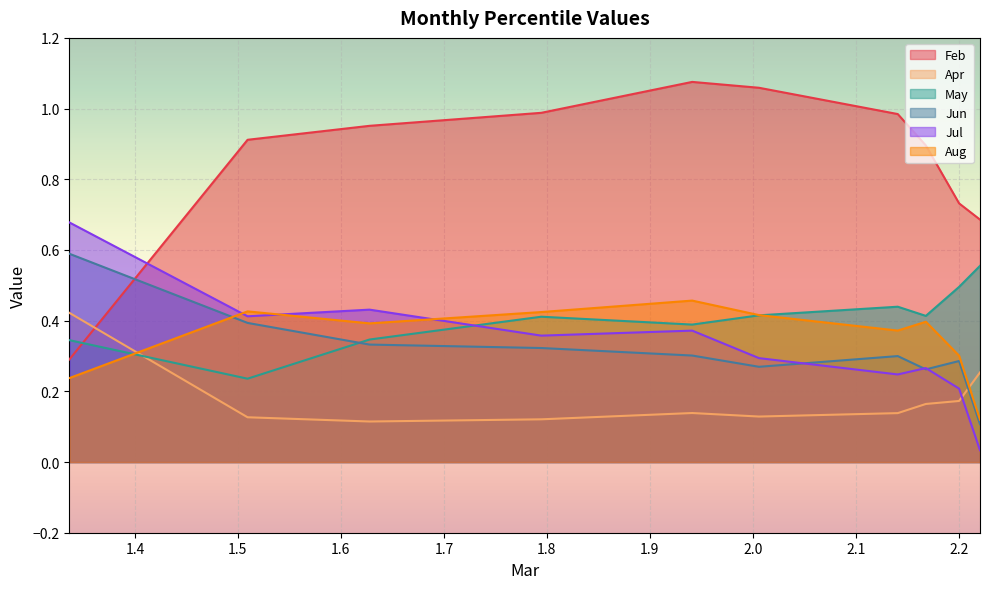

How many interior local valleys does the Aug series have?

2